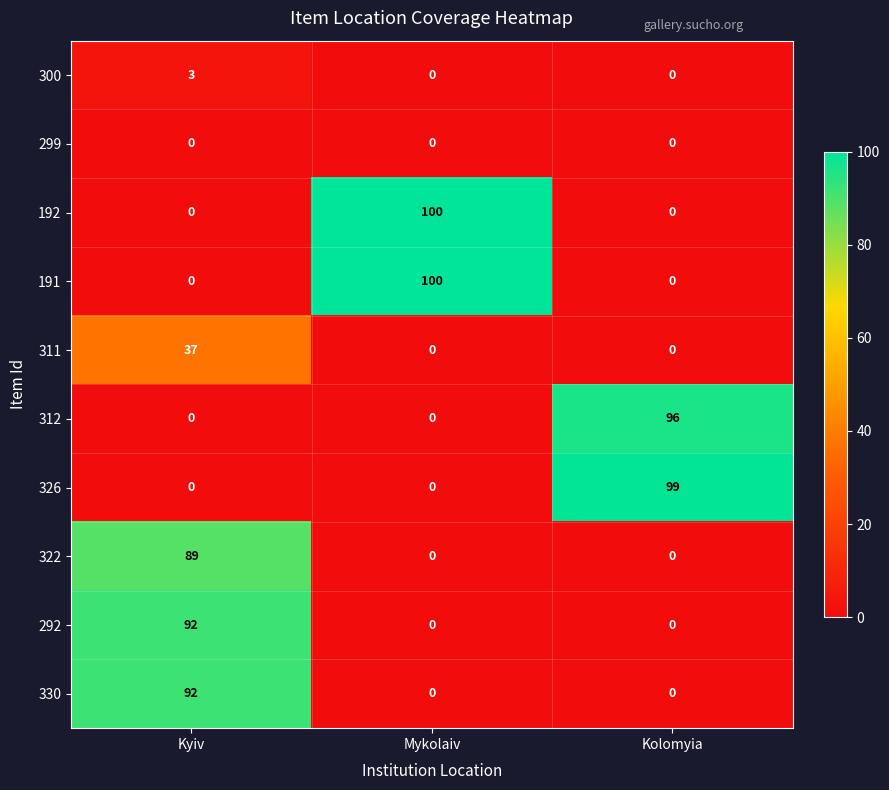

The 311 series shows 57 at Kyiv. True or false?

False